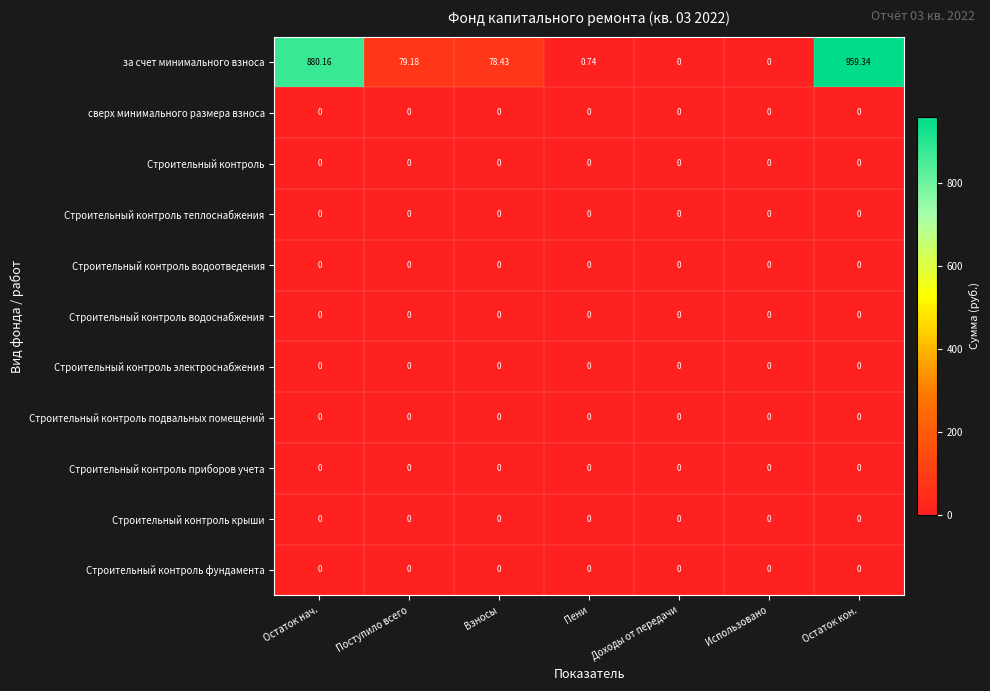

At which category is the sum across all series the highest?

Остаток кон.